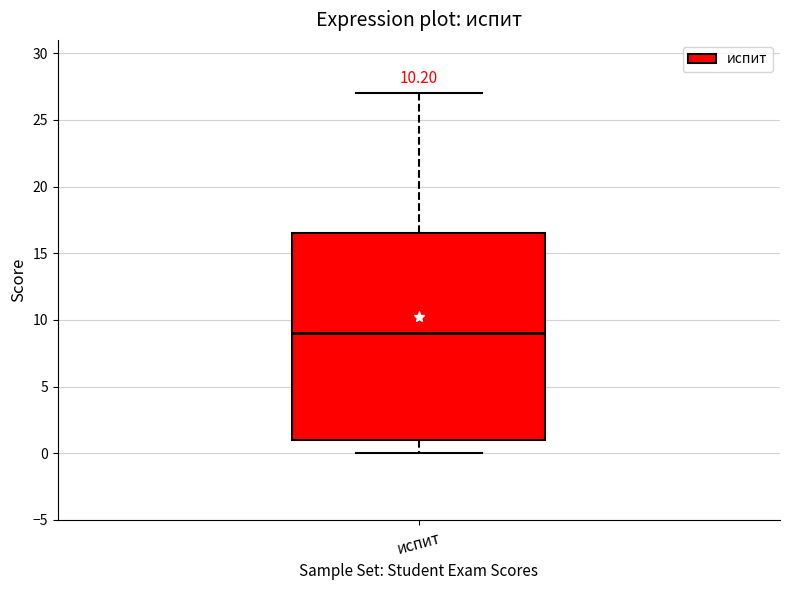

Transcribe this box plot: give where the median line is, the range the box spans, and where the two whiskers end, as read against the y-axis. The values are not printed on the chart, so give them approximately, as read against the axis.

median 9.0, box 1.0 to 16.5, whiskers 0.0 to 27.0